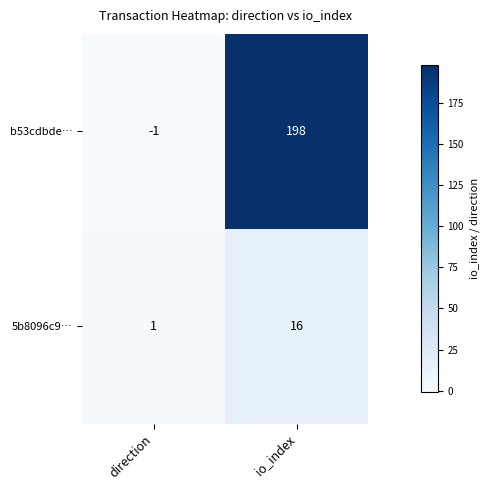

Is it true that 5b8096c9… equals 2 at direction?

False